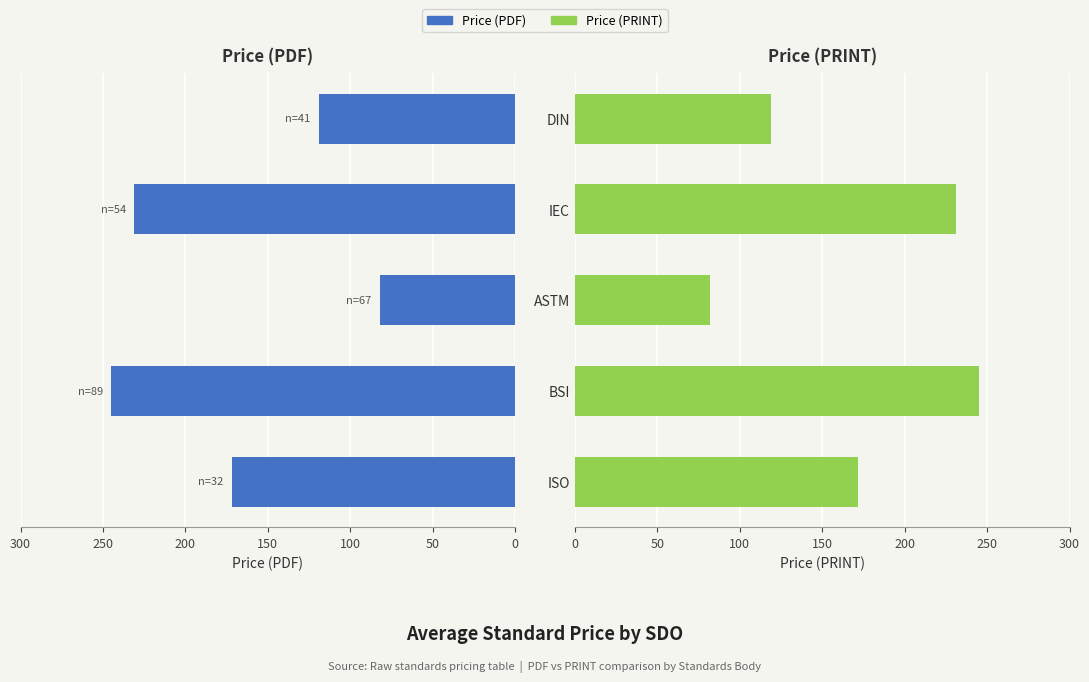

Is it true that Price (PRINT) equals 82 at ASTM?

True